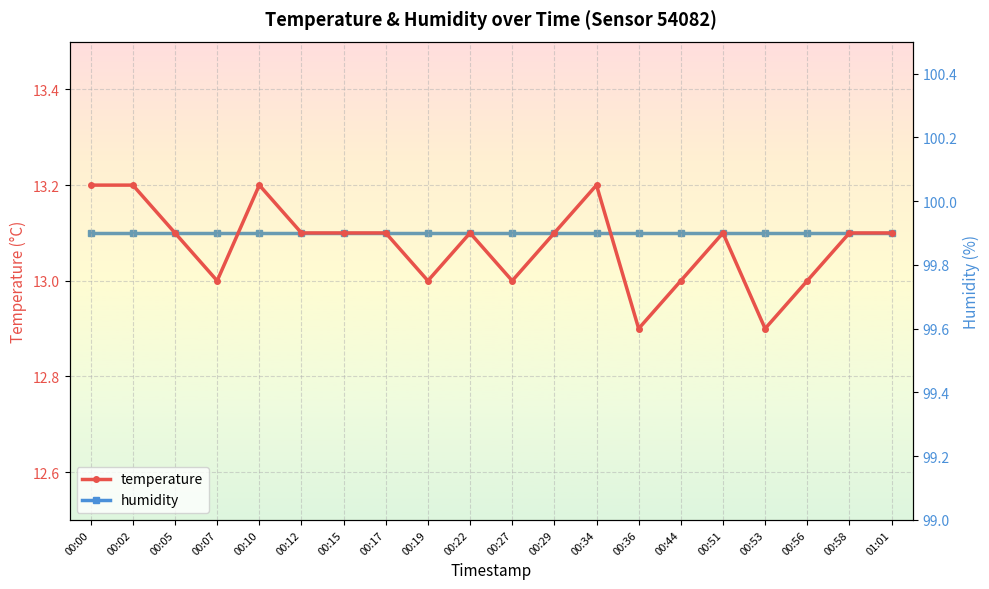

In temperature, how many points are higher than both neighbors (excluding endpoints)?

4